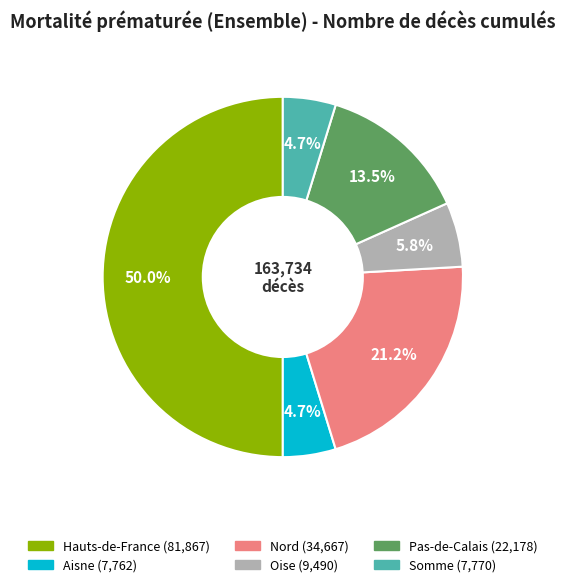

To the nearest percent, what is the difference between the Pas-de-Calais and Aisne slice percentages?

9%